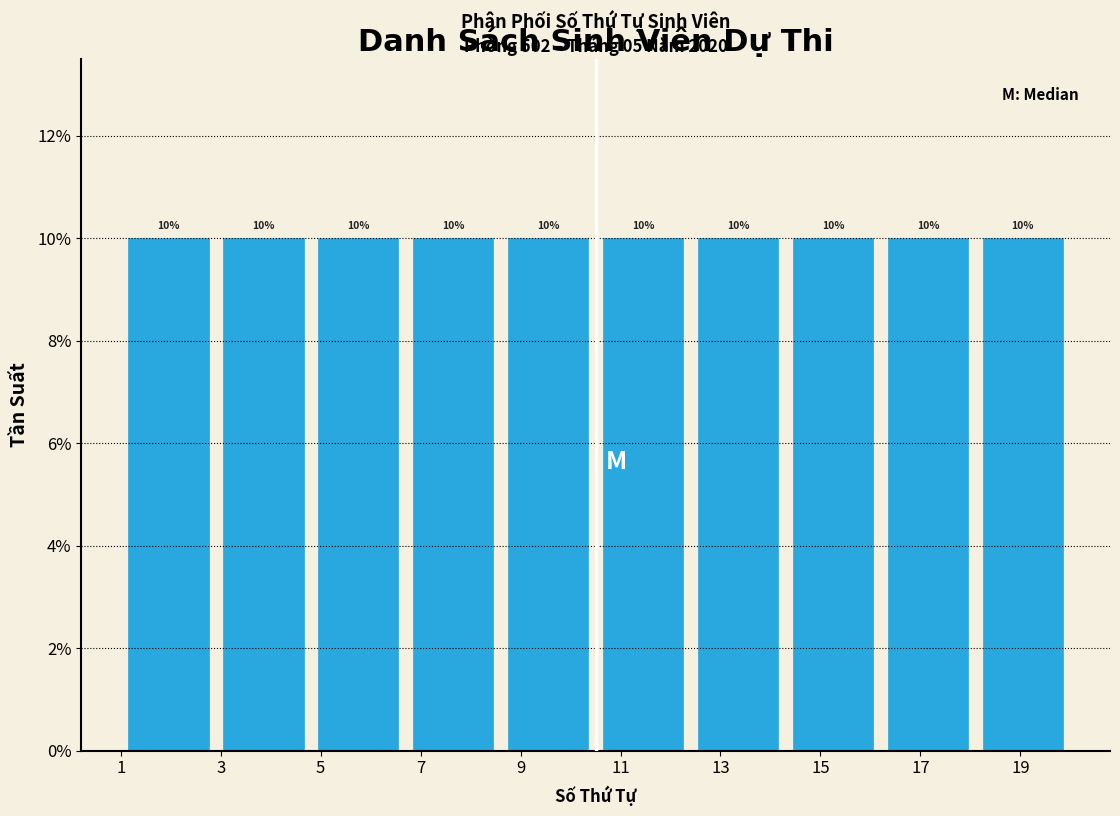

Reading left to right, list every bar in this chart as the range it spans on the x-axis followed by its height. The bar edges are not printed on the chart, so give them approximately, as read against the axis.

1.0 to 2.9: 10
2.9 to 4.8: 10
4.8 to 6.7: 10
6.7 to 8.6: 10
8.6 to 10.5: 10
10.5 to 12.4: 10
12.4 to 14.3: 10
14.3 to 16.2: 10
16.2 to 18.1: 10
18.1 to 20.0: 10